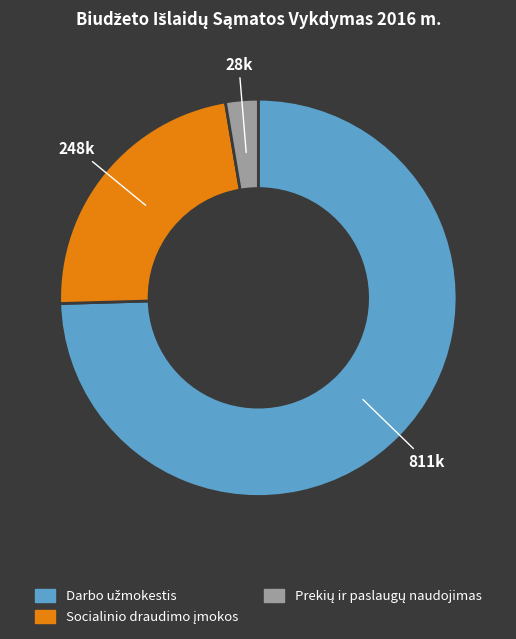

Is there any slice that represents more than half of the pie?

Yes